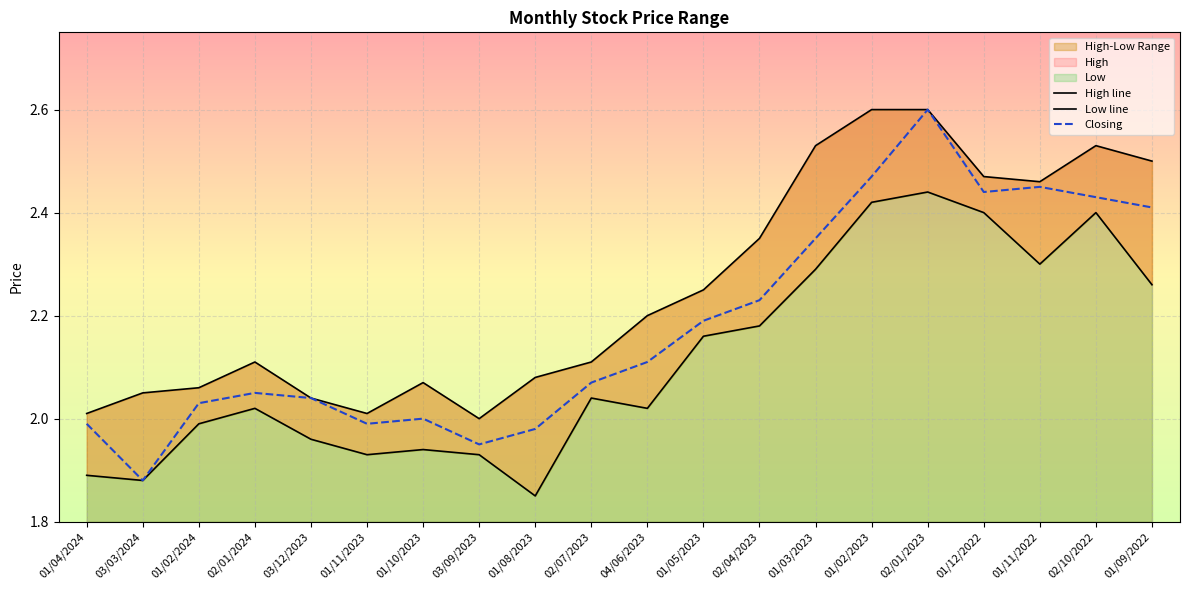

Is it true that Closing equals 2.1 at 04/06/2023?

True